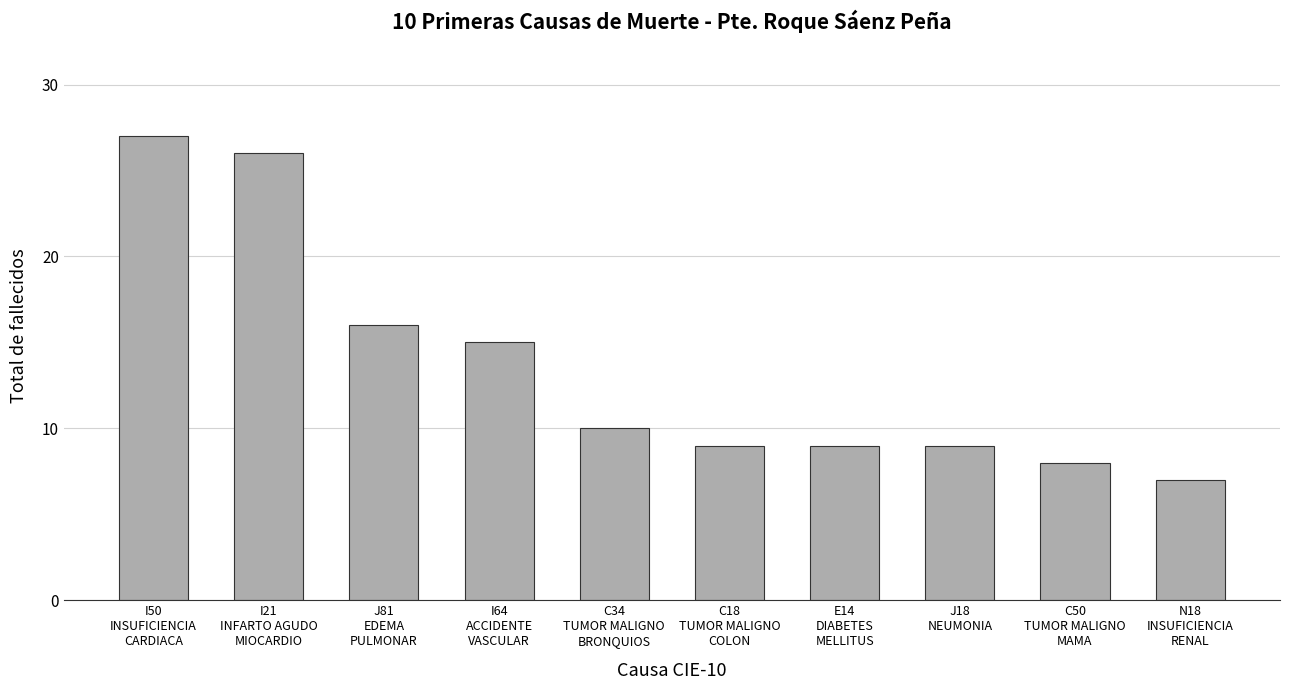

The value at I21
INFARTO AGUDO
MIOCARDIO is 41. True or false?

False